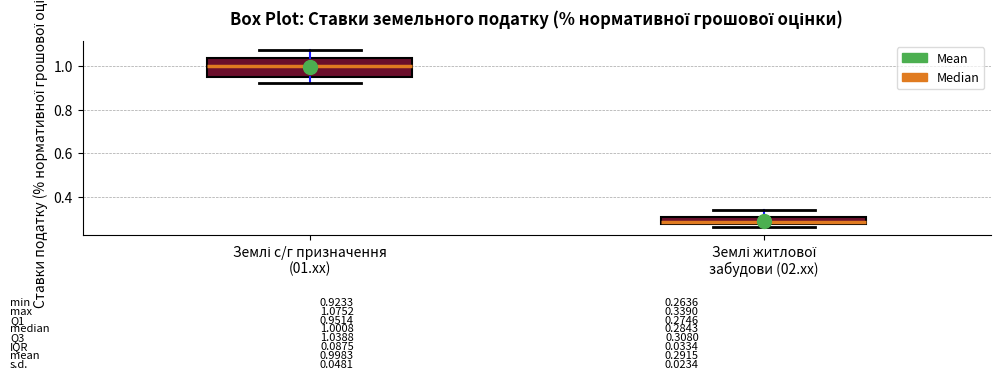

Which box has the highest median line?

Землі с/г призначення (01.xx)